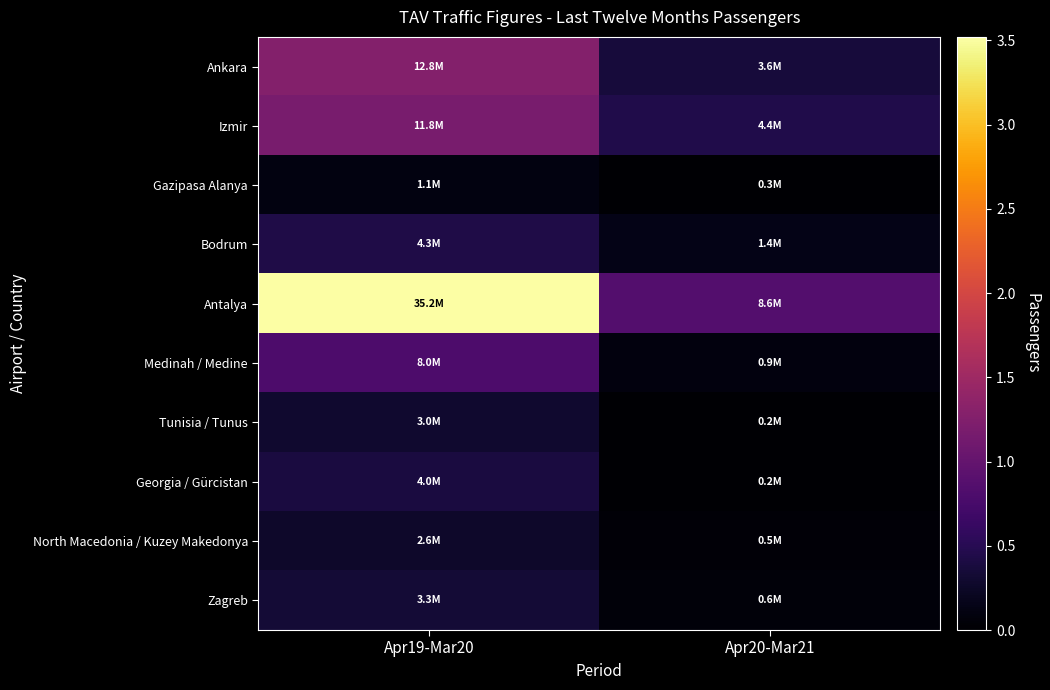

Reading left to right, extract all data points from this chart.

Ankara: Apr19-Mar20=12765894	Apr20-Mar21=3609740
Izmir: Apr19-Mar20=11762349	Apr20-Mar21=4403853
Gazipasa Alanya: Apr19-Mar20=1062042	Apr20-Mar21=256606
Bodrum: Apr19-Mar20=4270442	Apr20-Mar21=1434124
Antalya: Apr19-Mar20=35210459	Apr20-Mar21=8582971
Medinah / Medine: Apr19-Mar20=8024813	Apr20-Mar21=864370
Tunisia / Tunus: Apr19-Mar20=2951334	Apr20-Mar21=233944
Georgia / Gürcistan: Apr19-Mar20=3980704	Apr20-Mar21=218079
North Macedonia / Kuzey Makedonya: Apr19-Mar20=2626960	Apr20-Mar21=507889
Zagreb: Apr19-Mar20=3314536	Apr20-Mar21=553817